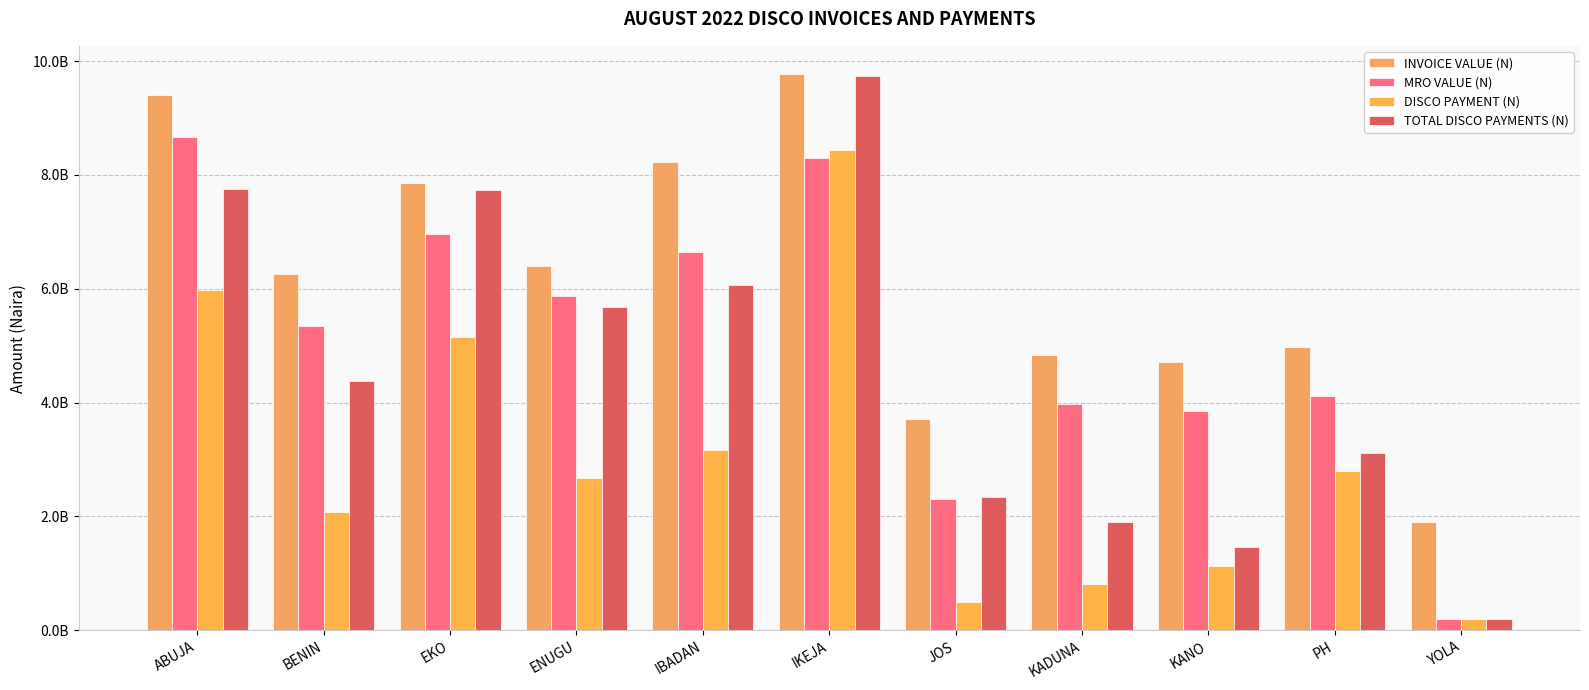

The value of TOTAL DISCO PAYMENTS (N) at ENUGU is 1690825815.7. True or false?

False